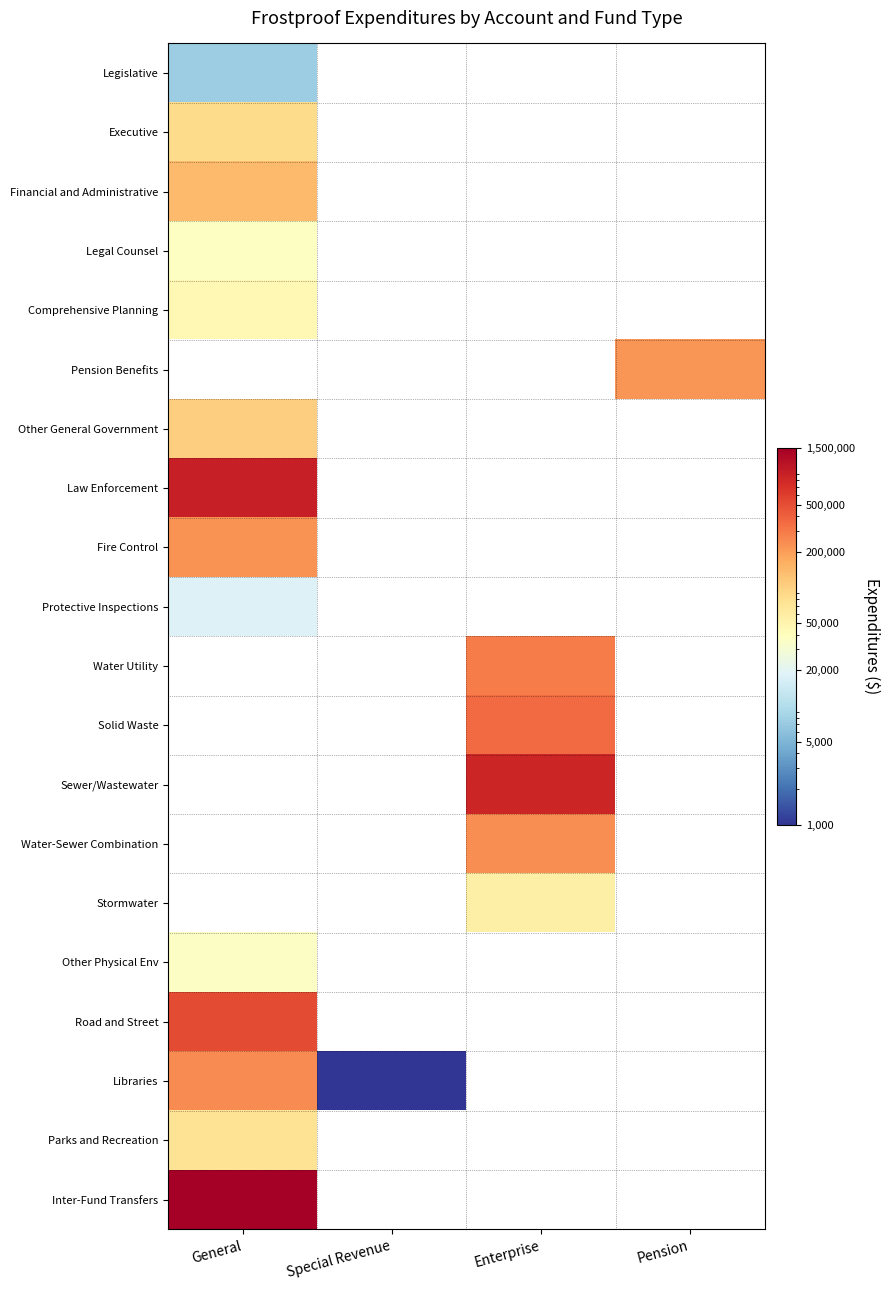

What is the maximum value for Fire Control?

226233.0